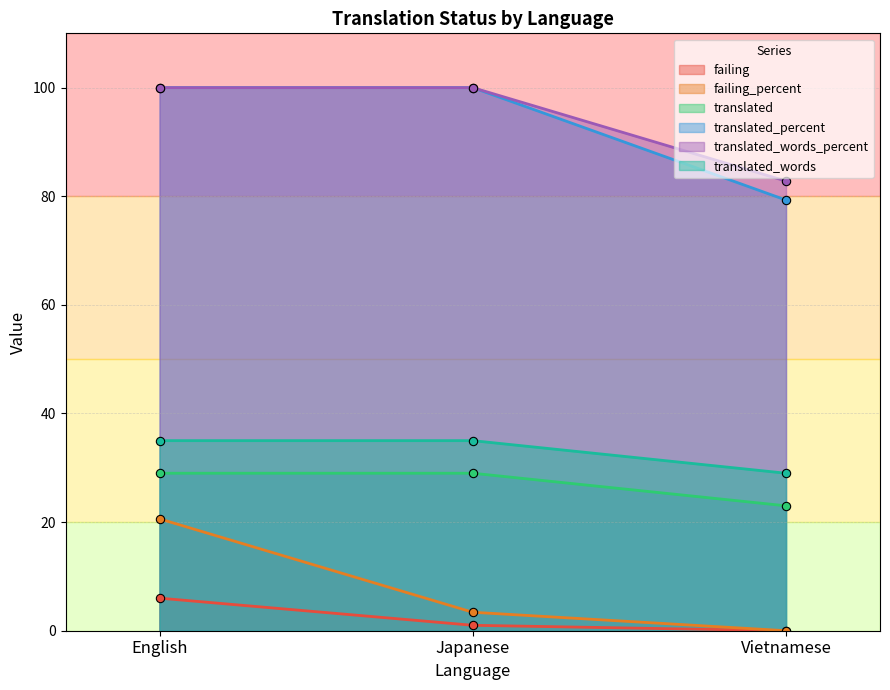

What is the difference between the maximum and second lowest values in the failing series?

5.0